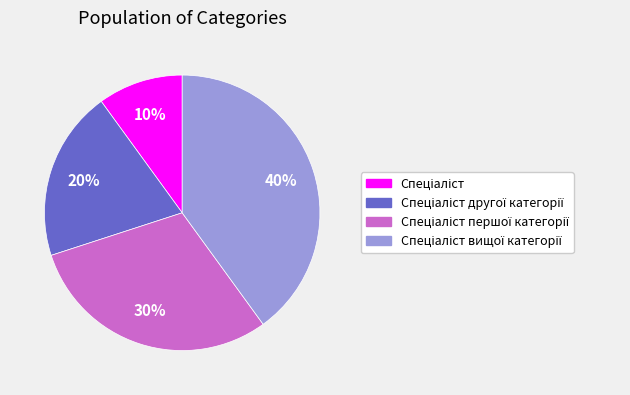

Does any single category account for the majority?

No